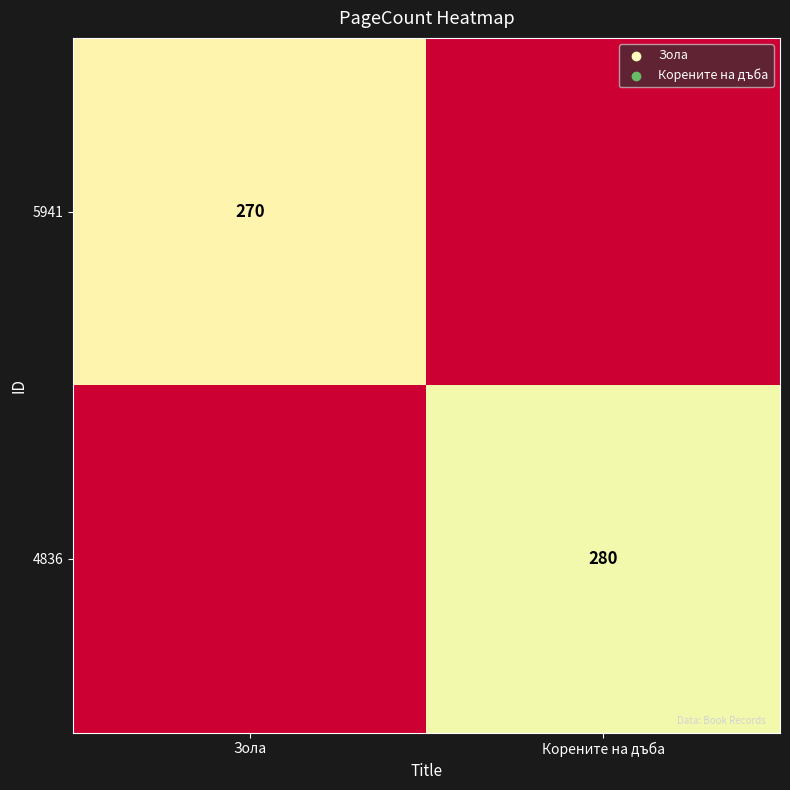

Is the value of 5941 at Зола greater than the value of 4836 at Корените на дъба?

No